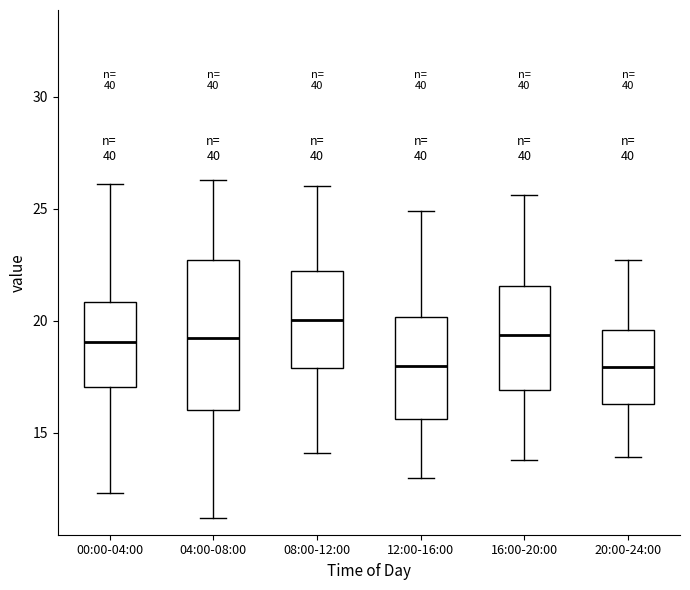

Where does the median line of the box for 16:00-20:00 sit on the y-axis? The values are not printed on the chart, so give them approximately, as read against the axis.

19.5